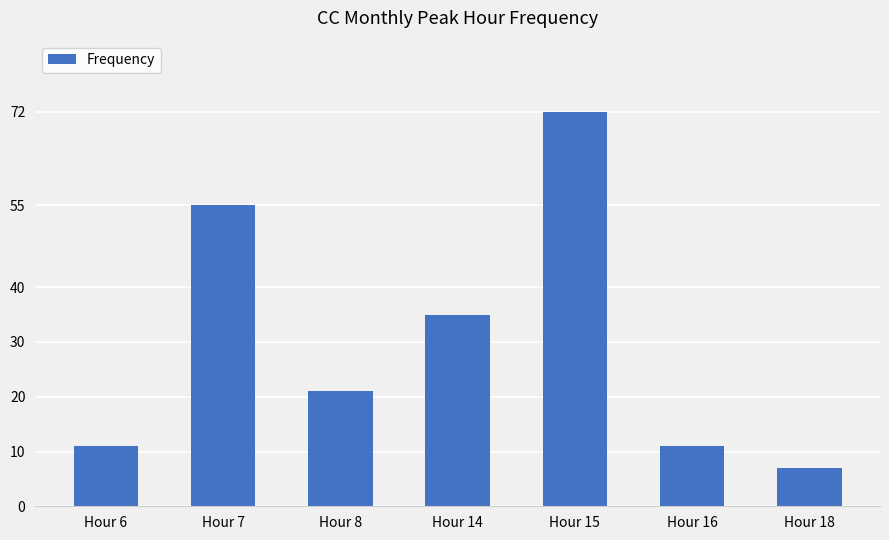

The chart shows a value of 32 at Hour 7. True or false?

False